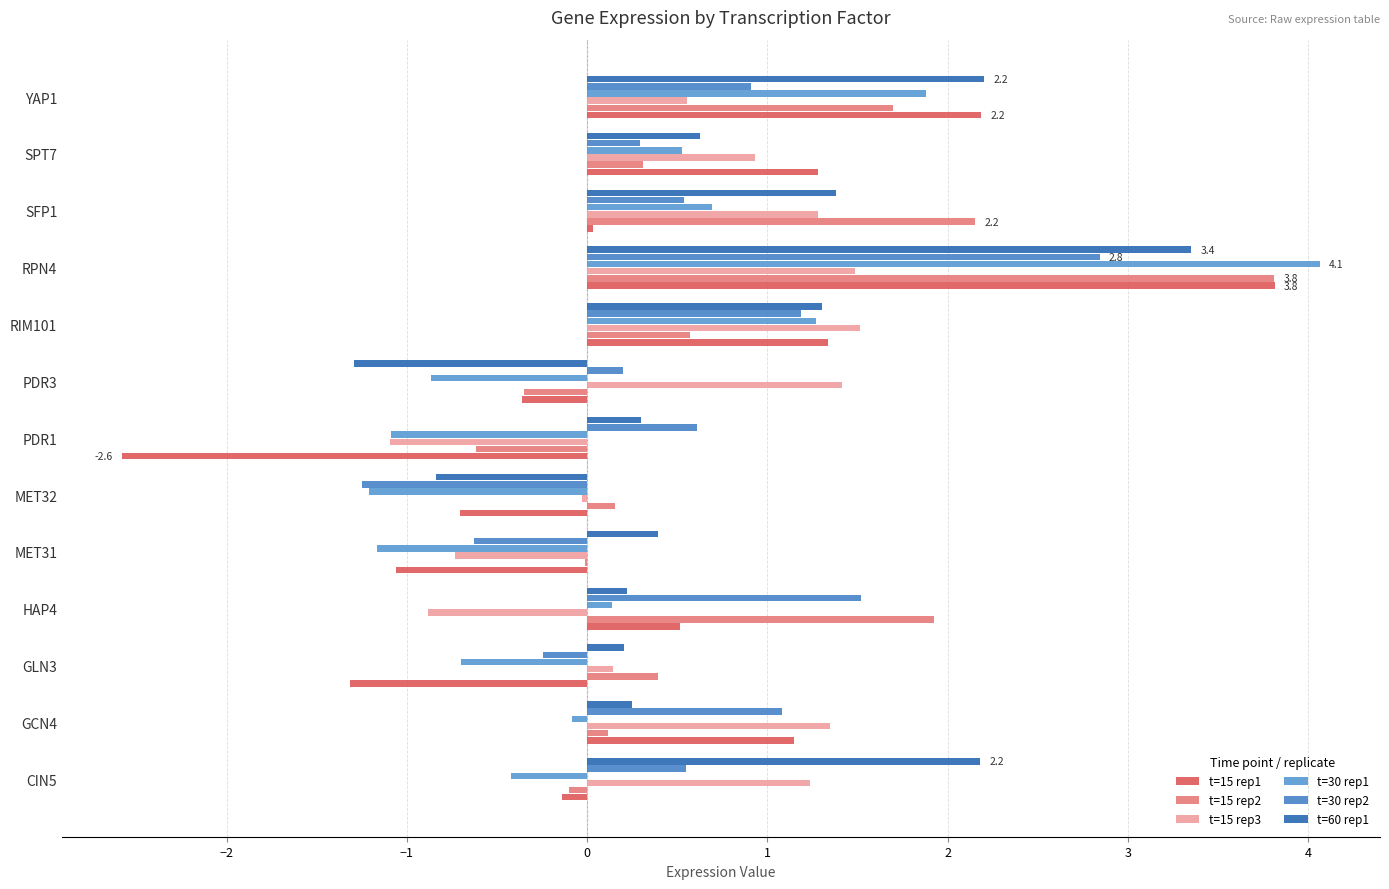

Which series has the largest total across all categories?

t=60 rep1